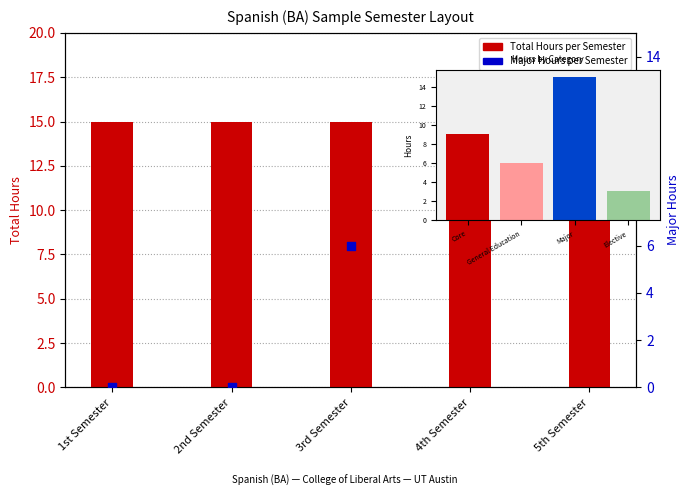

Is the value of Major Hours at 4th Semester greater than the value of Total Hours at 2nd Semester?

No